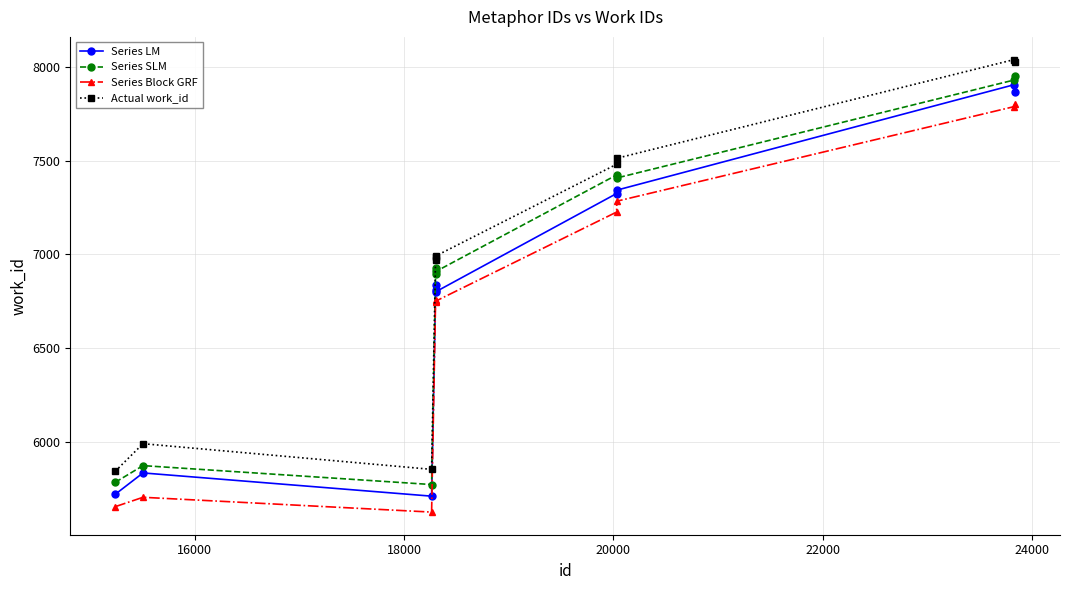

True or false: Series Block GRF and Actual work_id cross at least once.

False